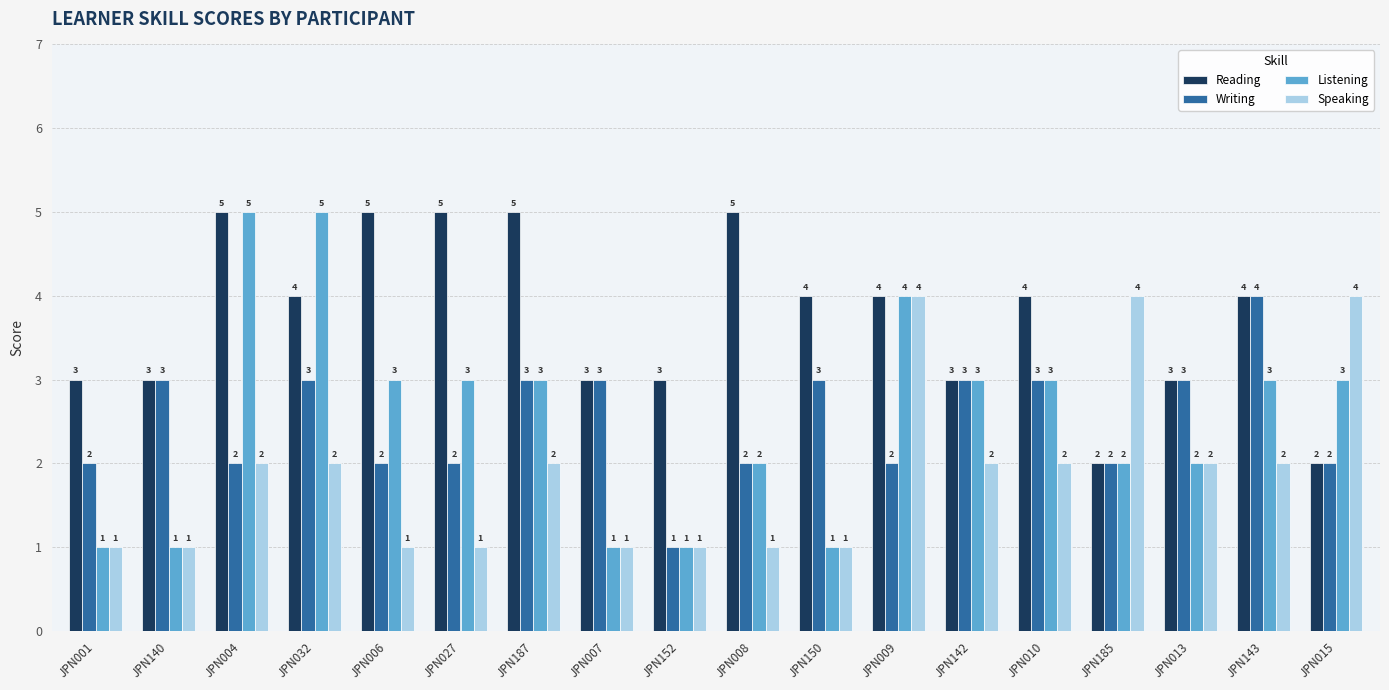

How many bars are there in total?

72